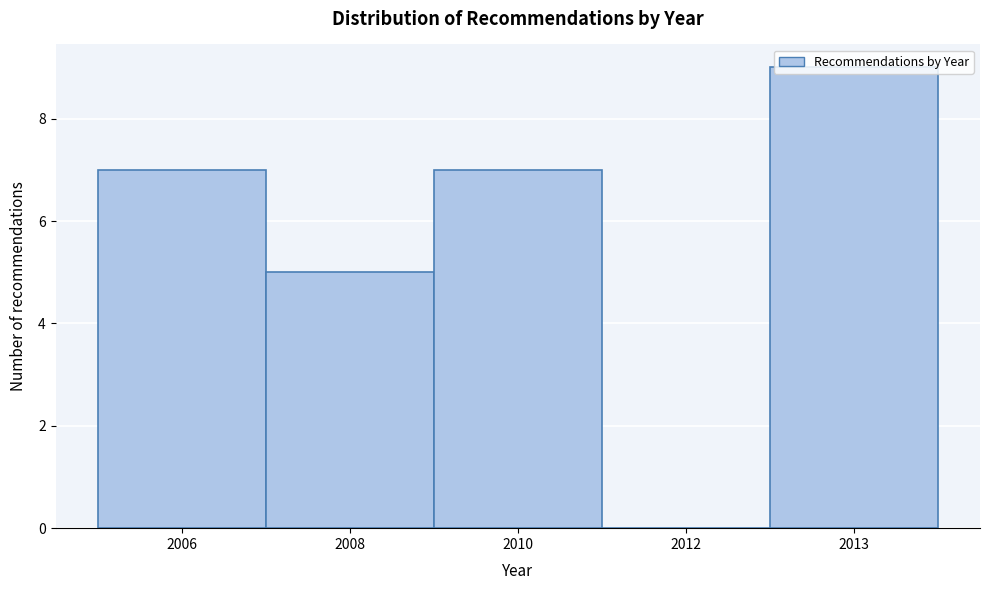

The value at 2006 is 4. True or false?

False